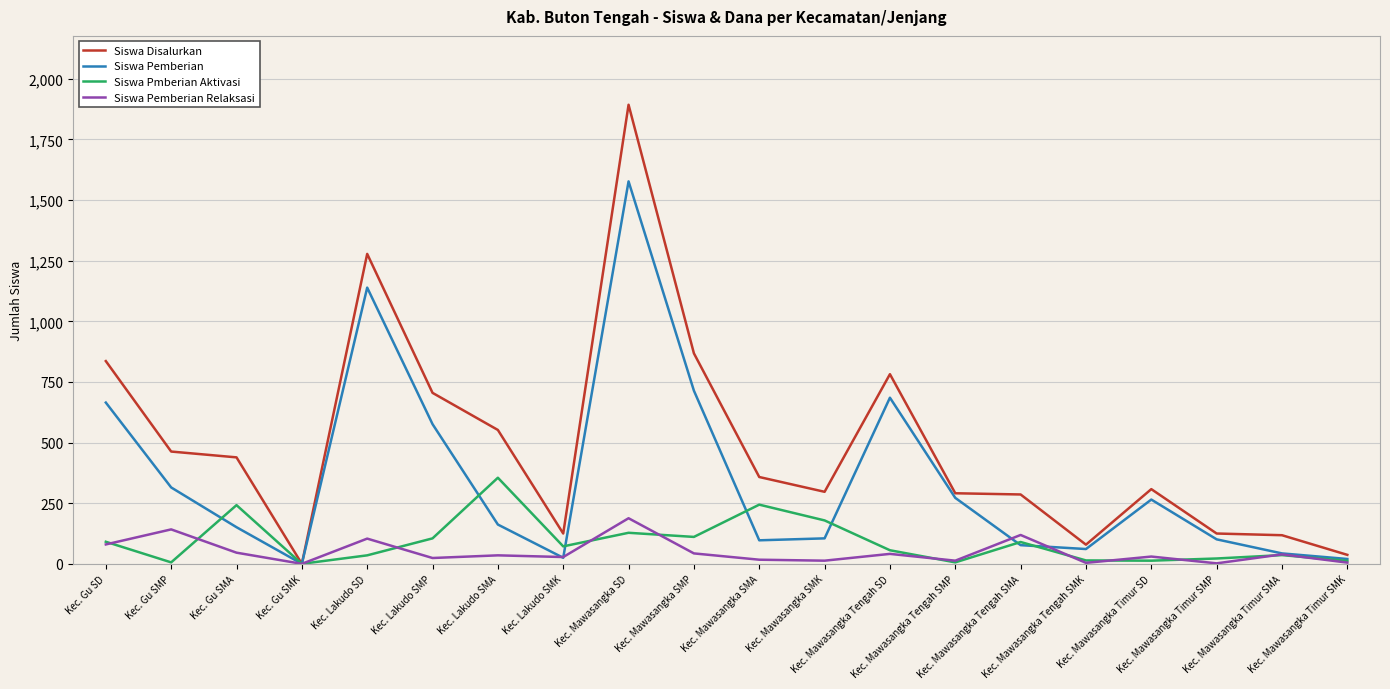

Which series has the largest total across all categories?

Siswa Disalurkan